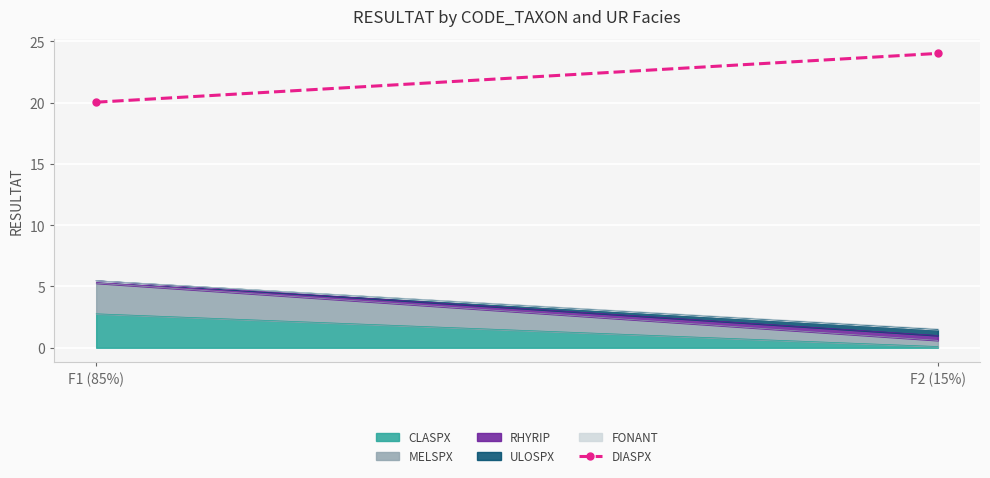

What is the highest value of the CLASPX series?

2.8